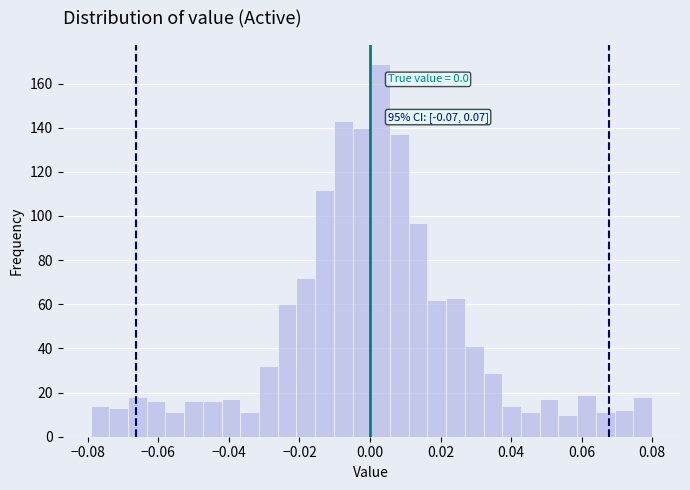

Read against the x-axis, roughly where is the centre of the tallest bar?

0.004